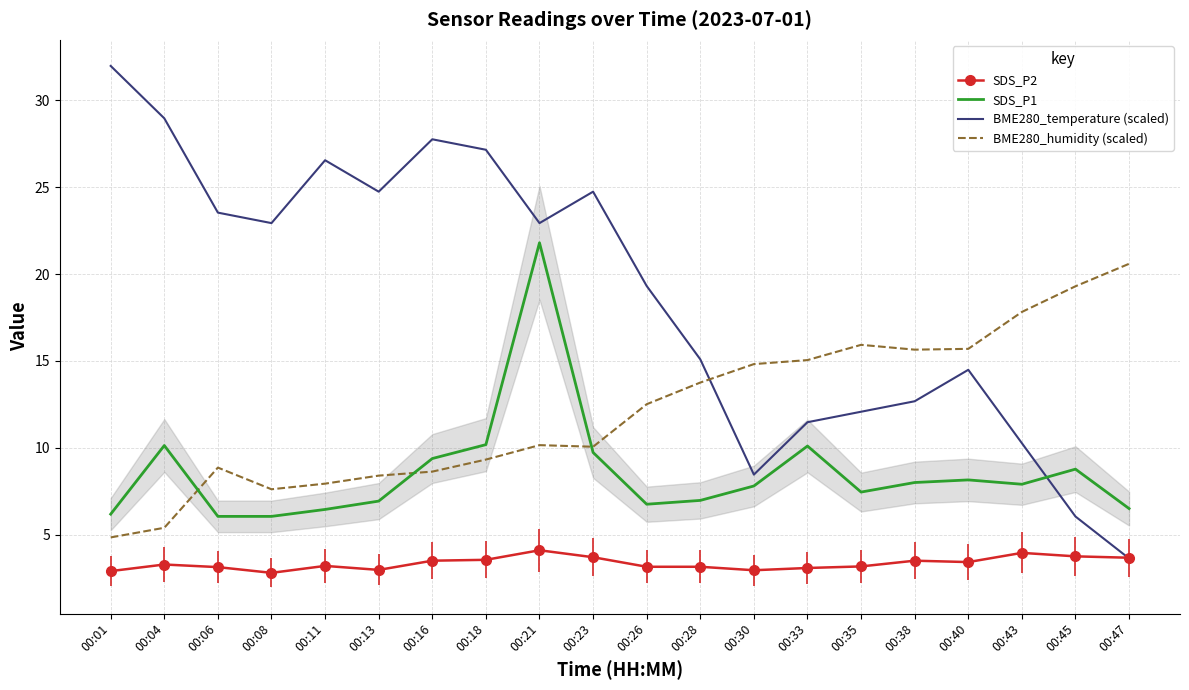

True or false: SDS_P2 and SDS_P1 cross at least once.

False